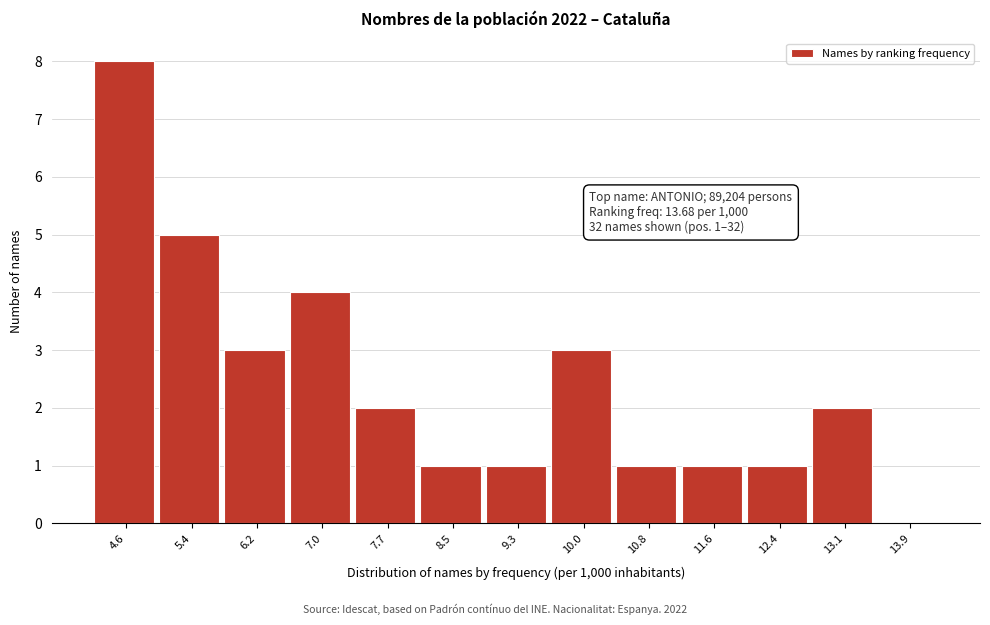

Reading left to right, list all the values displayed in this chart.

4.6=8	5.4=5	6.2=3	7.0=4	7.7=2	8.5=1	9.3=1	10.0=3	10.8=1	11.6=1	12.4=1	13.1=2	13.9=0